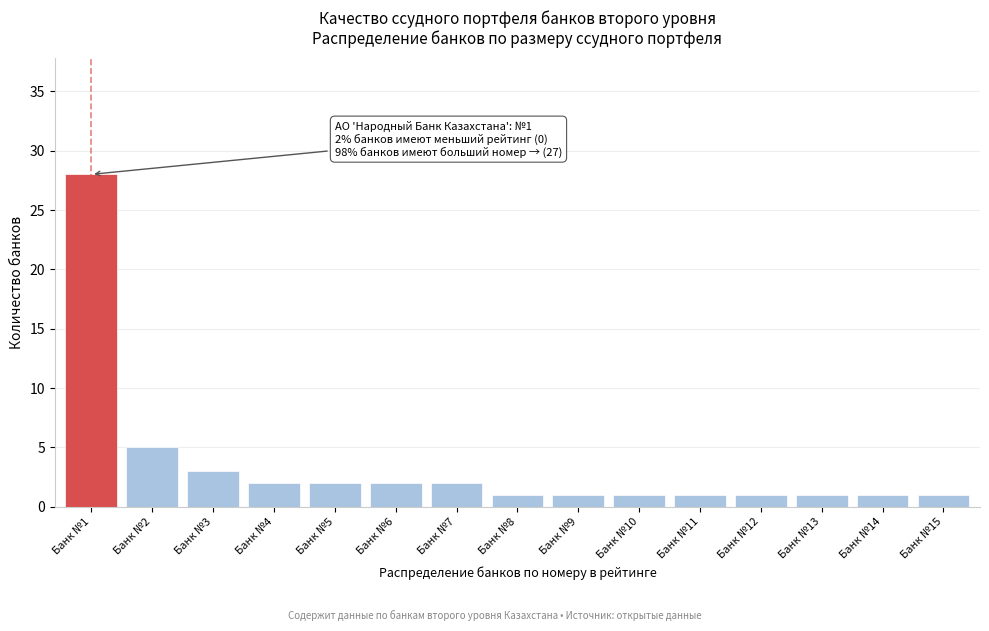

Reading left to right, transcribe all the data shown in this chart.

28	5	3	2	2	2	2	1	1	1	1	1	1	1	1